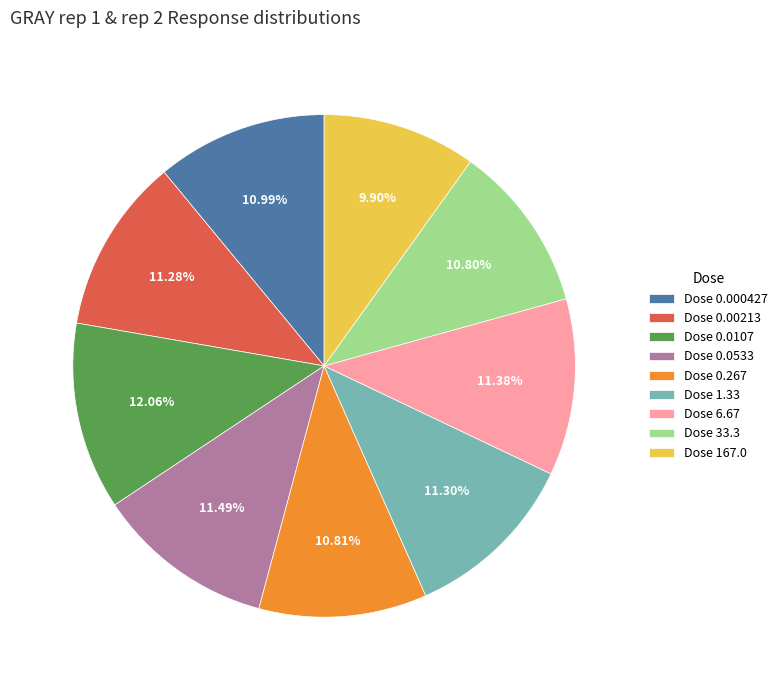

What is the ratio of the value at Dose 0.0107 to the value at Dose 1.33?

1.1